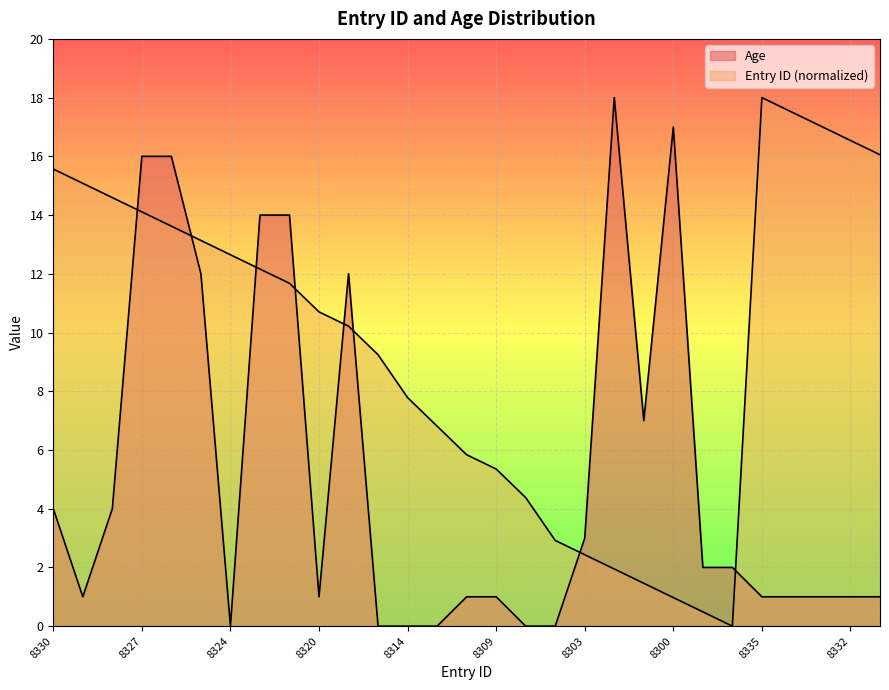

The value of Age at 8307 is 0.0. True or false?

True